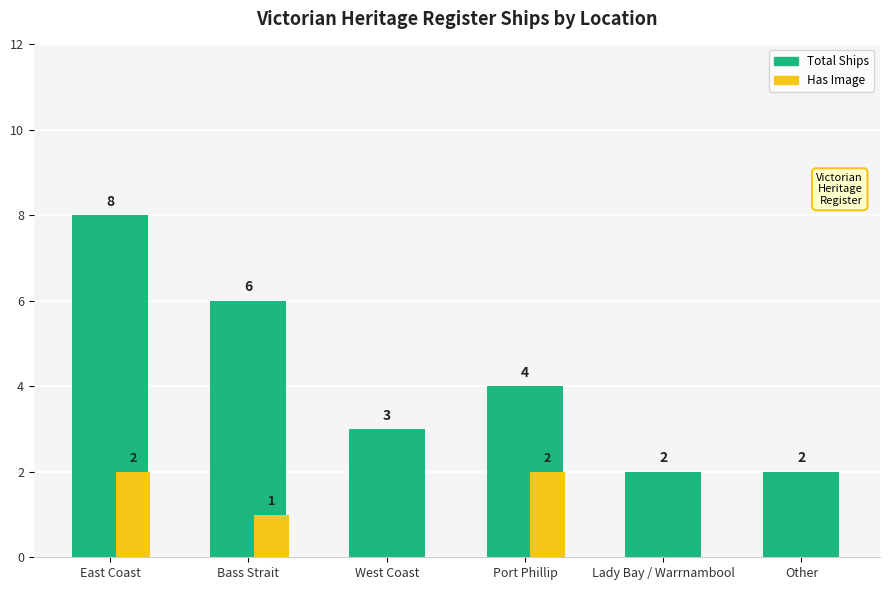

Reading left to right, extract all data points from this chart.

Total Ships: East Coast=8	Bass Strait=6	West Coast=3	Port Phillip=4	Lady Bay / Warrnambool=2	Other=2
Has Image: East Coast=2	Bass Strait=1	West Coast=0	Port Phillip=2	Lady Bay / Warrnambool=0	Other=0